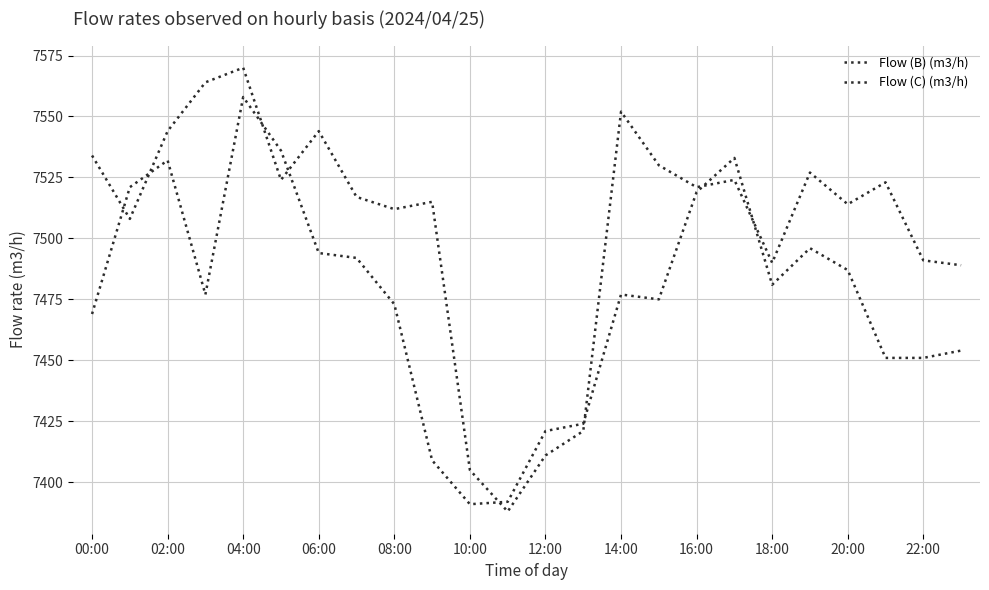

Does the chart have visible grid lines?

Yes